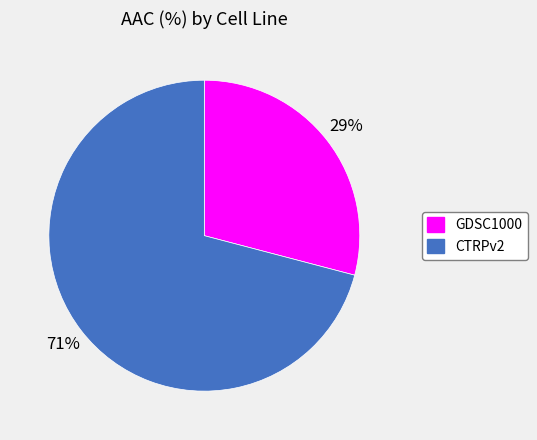

Which slice is the smallest?

GDSC1000